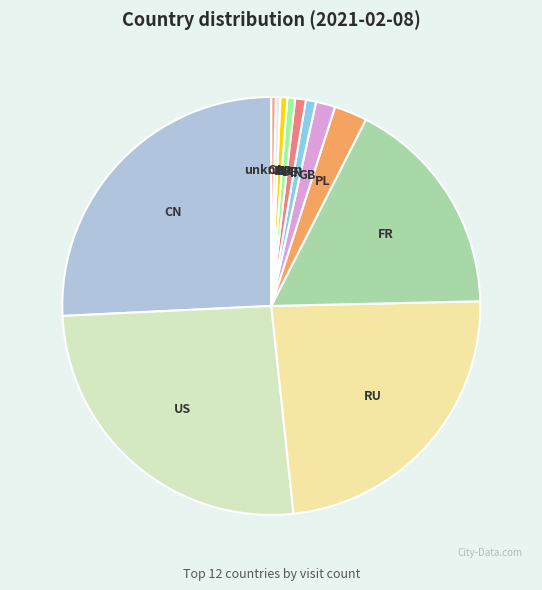

How many slices are in this pie chart?

12